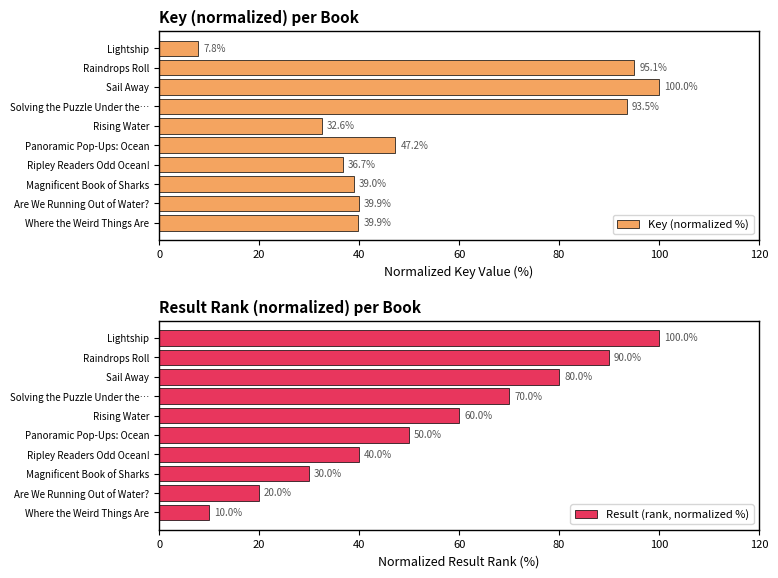

What is the difference between the maximum and second lowest values in the Key (normalized %) series?

67.4